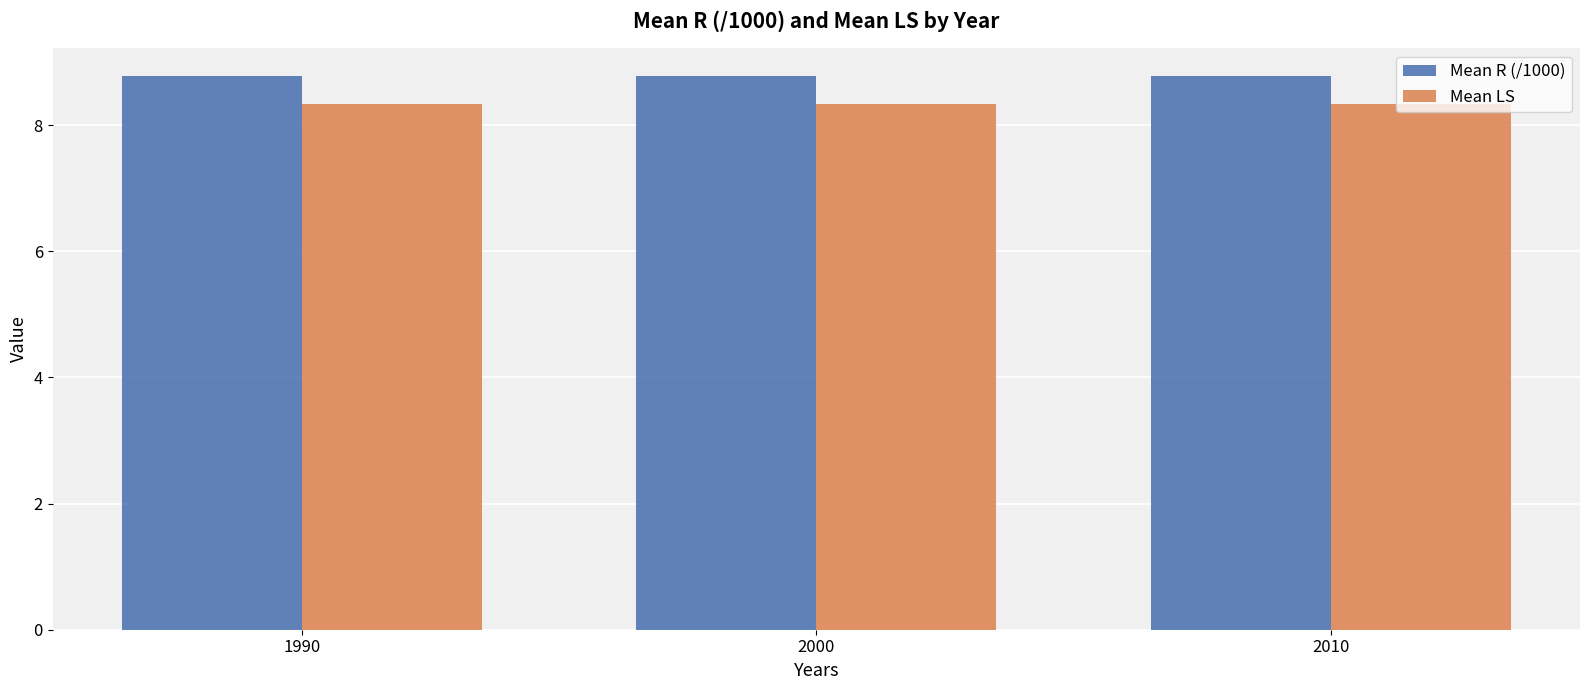

What is the value of the Mean R (/1000) bar at the 1st from the left?

8.8